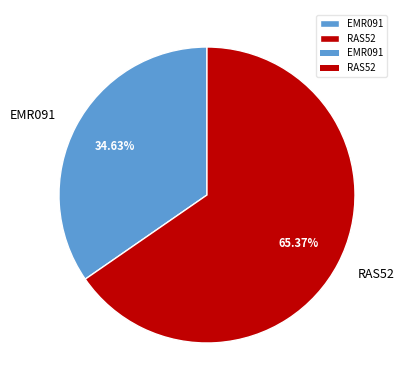

Which category has the smallest portion of the pie?

EMR091